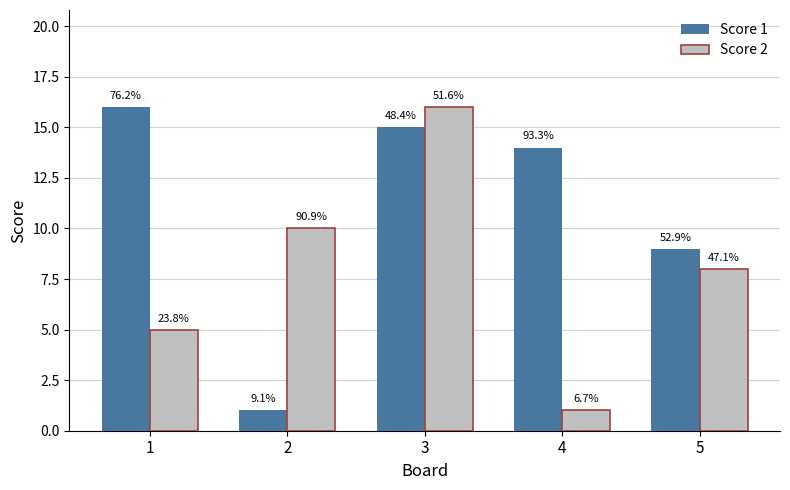

How many bars are there in total?

10